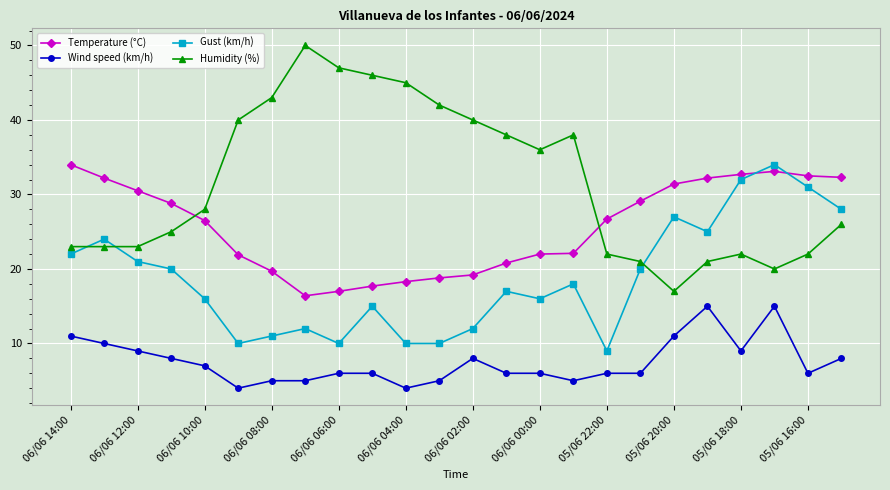

True or false: Wind speed (km/h) and Temperature (°C) cross at least once.

False